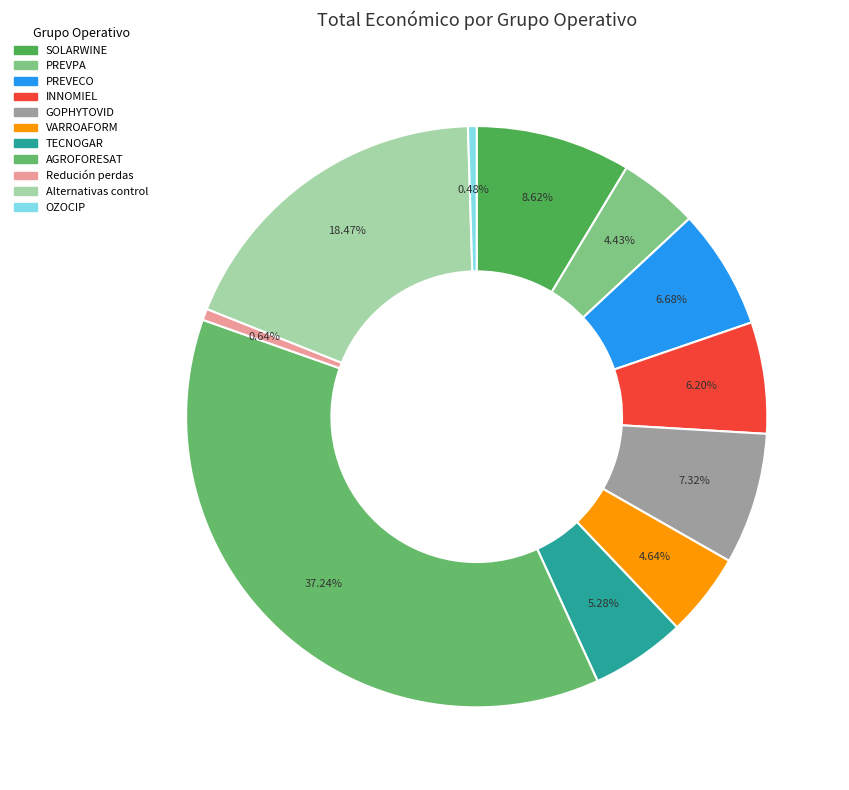

How many segments does this pie chart have?

11